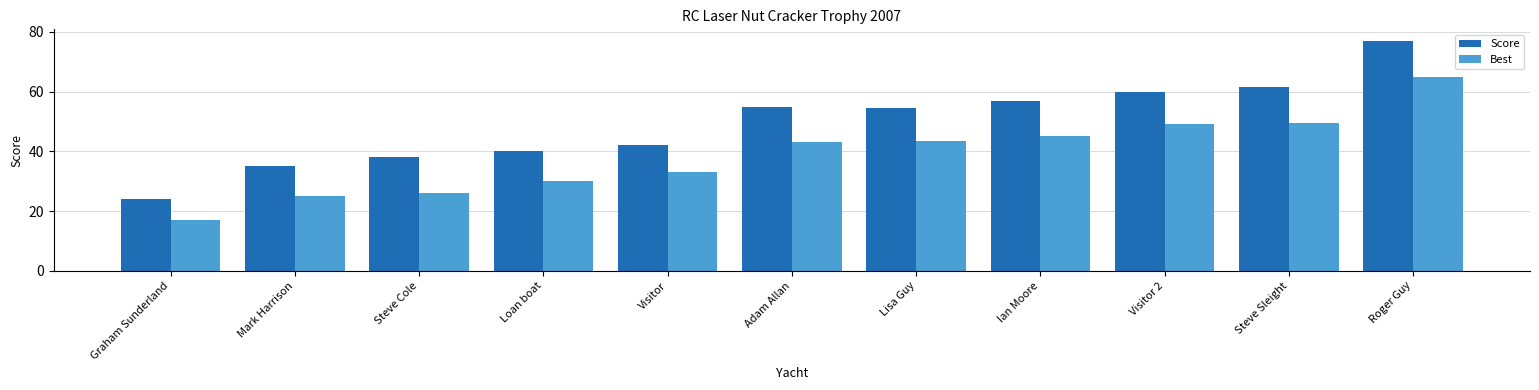

What is the spread (max minus min) of values at Adam Allan?

12.0